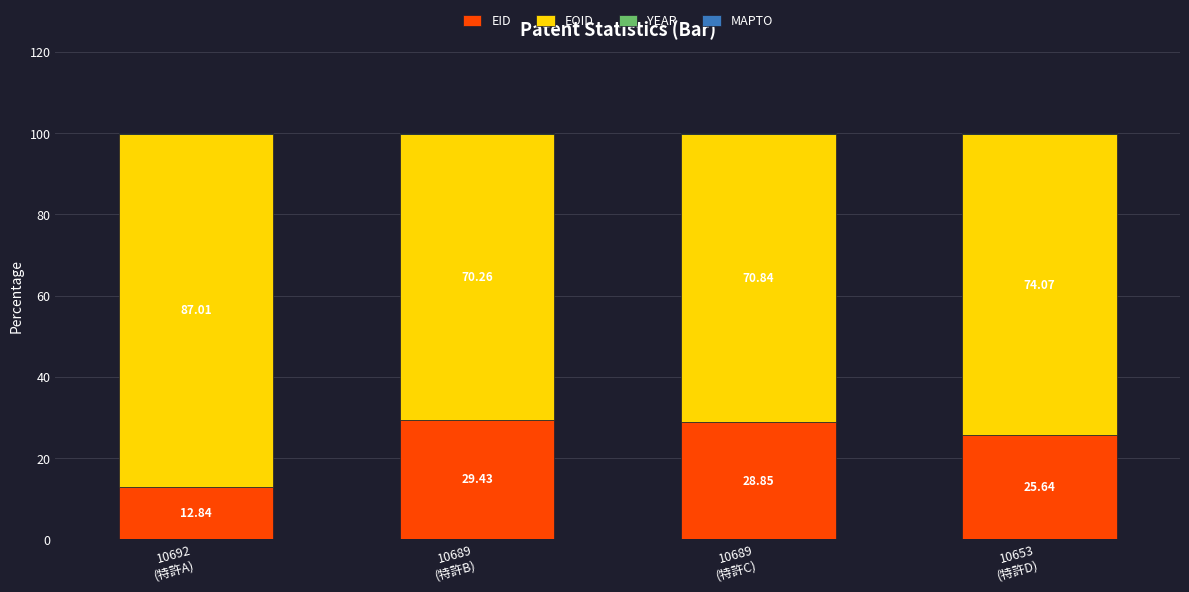

Are the bars horizontal?

No